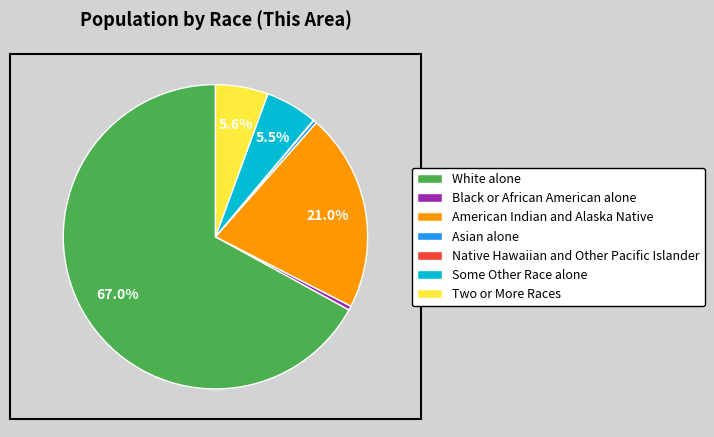

Which category has the biggest portion of the pie?

White alone